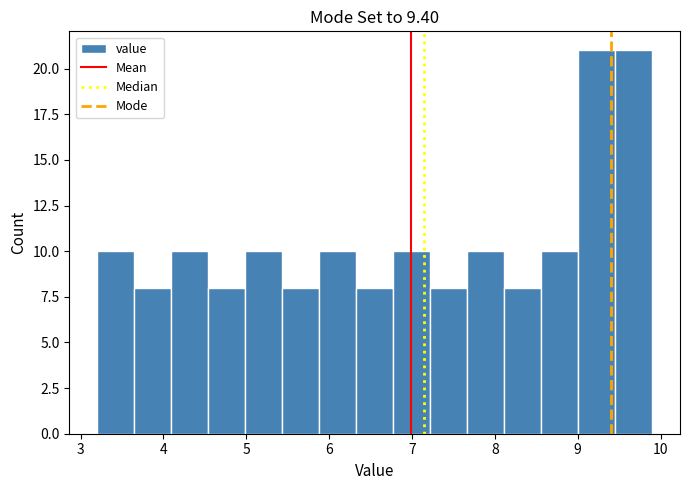

What is the height of the bar covering 7.7 to 8.1 on the x-axis? Neither the bar edges nor the heights are printed on the chart, so give them approximately, as read against the axes.

10